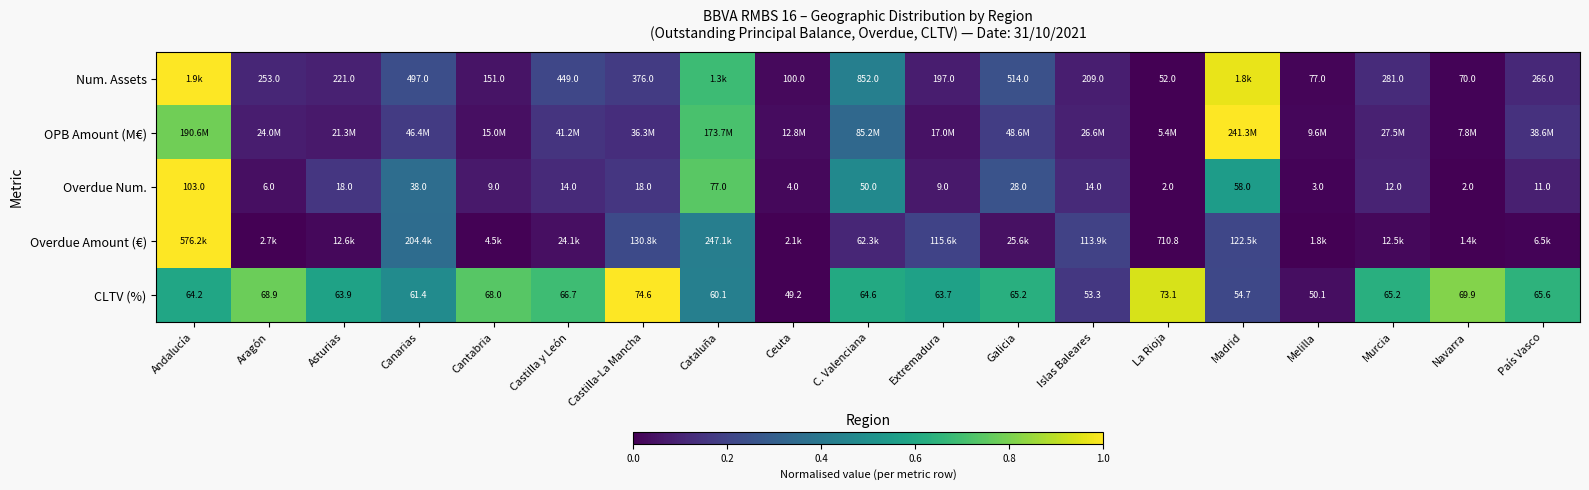

Which label corresponds to the largest value in the chart?

Andalucía